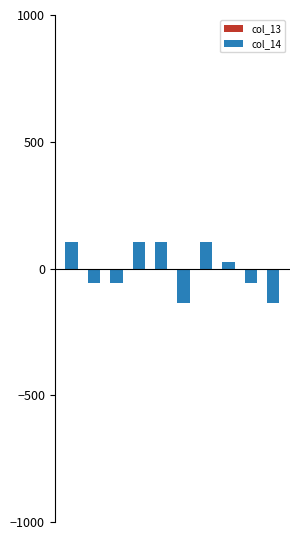

What is the difference between the second highest and minimum values?

240.0